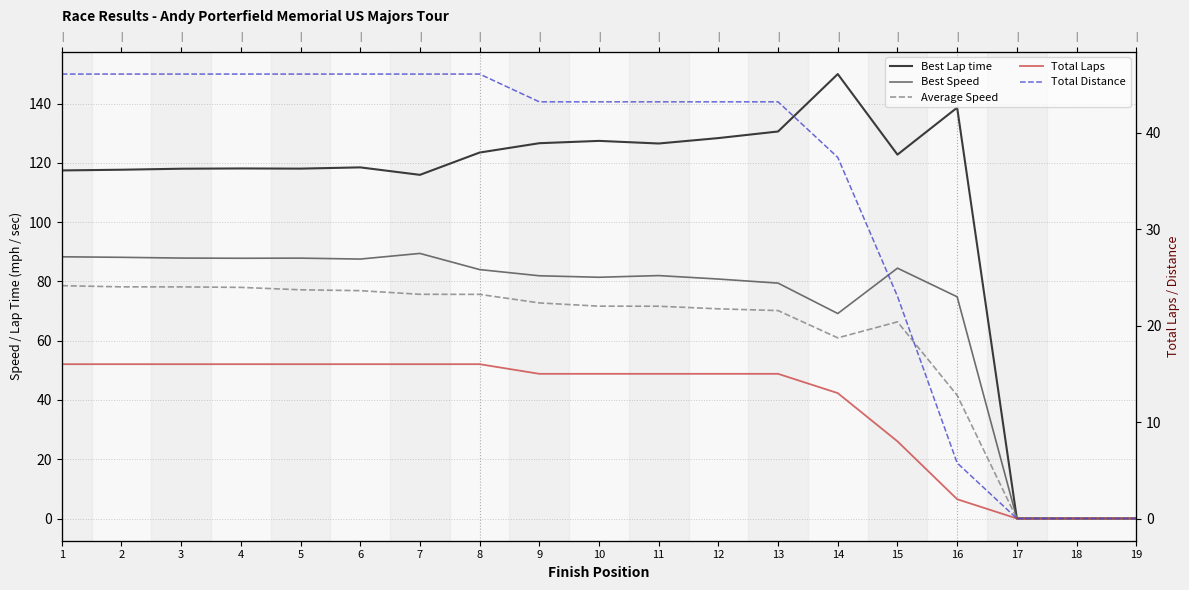

What is the value of the Total Distance point at the 12th from the left?

43.2